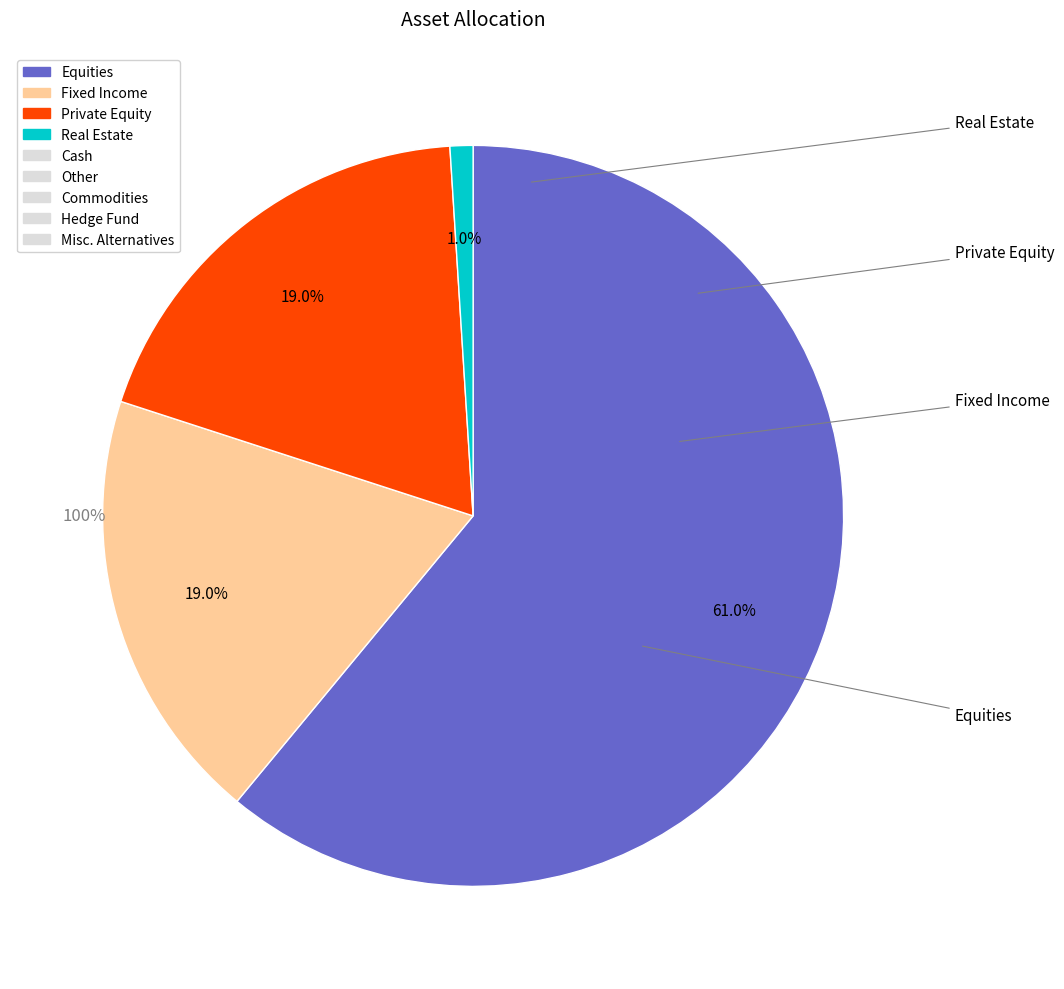

True or false: Fixed Income accounts for 19% of the total.

True